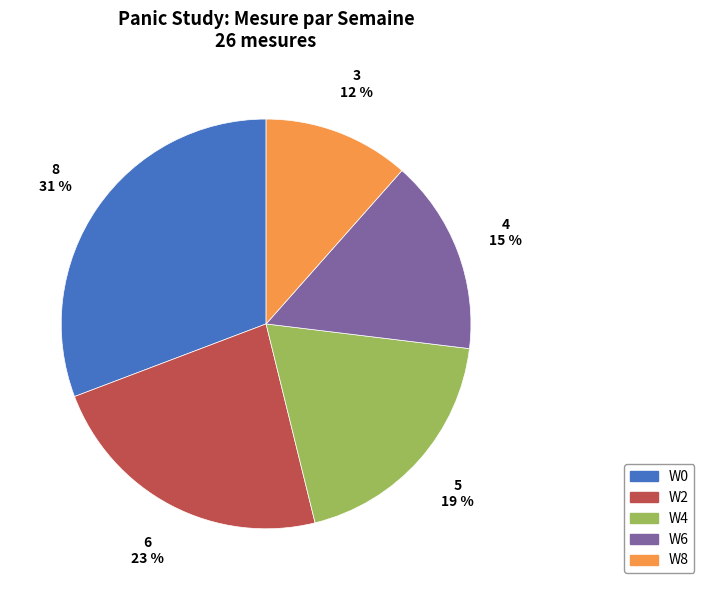

Which has a higher value, W6 or W4?

W4